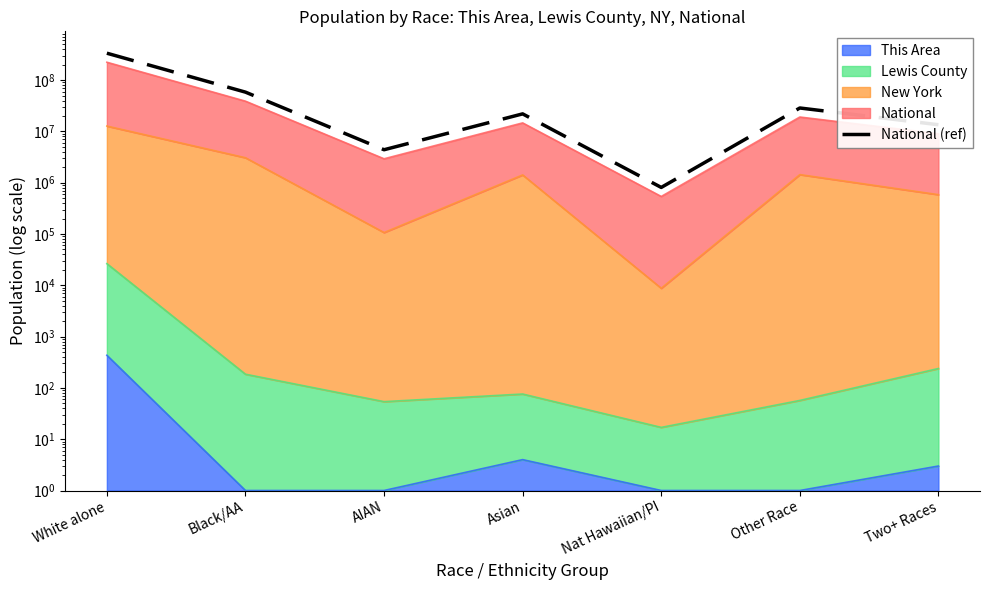

Where is the first local minimum?

AIAN